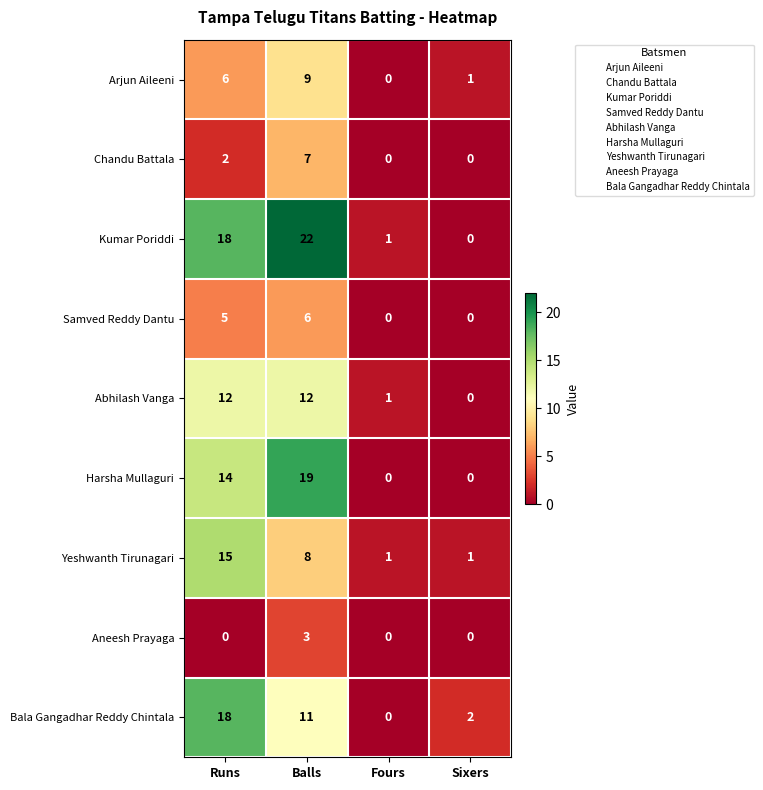

Which series has the largest total across all categories?

Kumar Poriddi